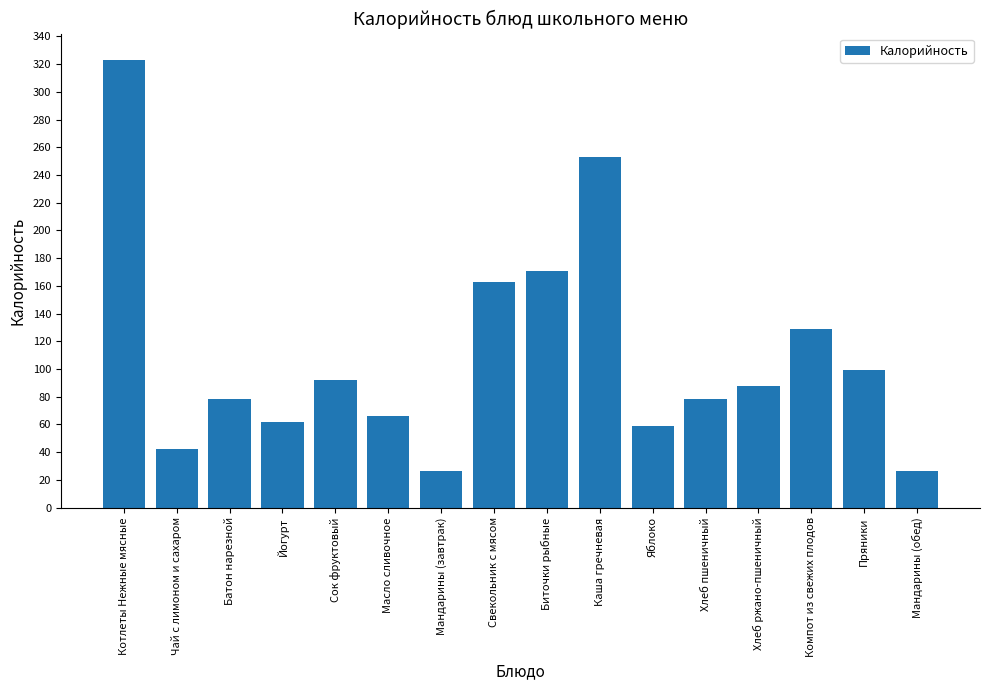

What is the sum of all values?

1756.4